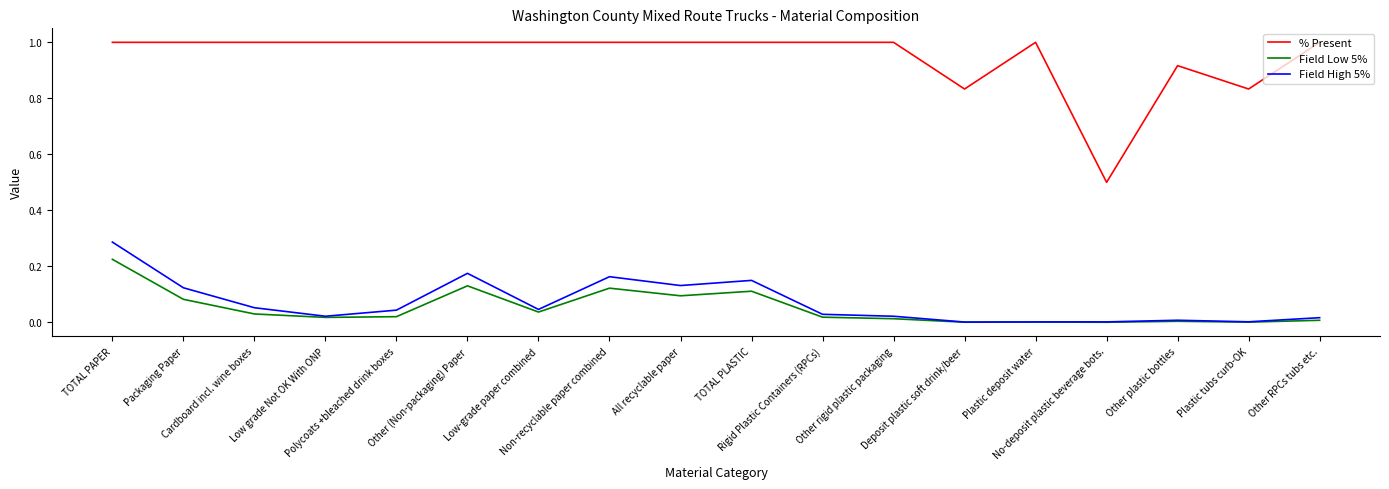

True or false: Field High 5% and % Present intersect in this chart.

False